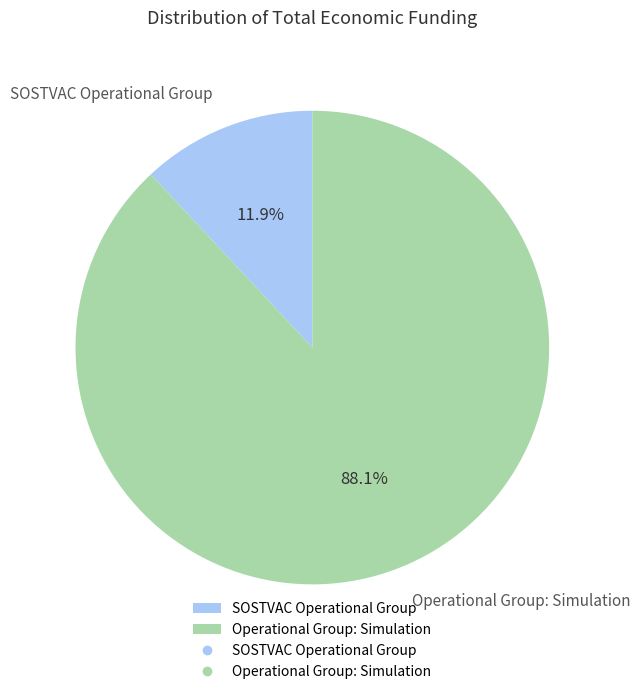

Does Operational Group: Simulation account for over 50% of the chart?

Yes